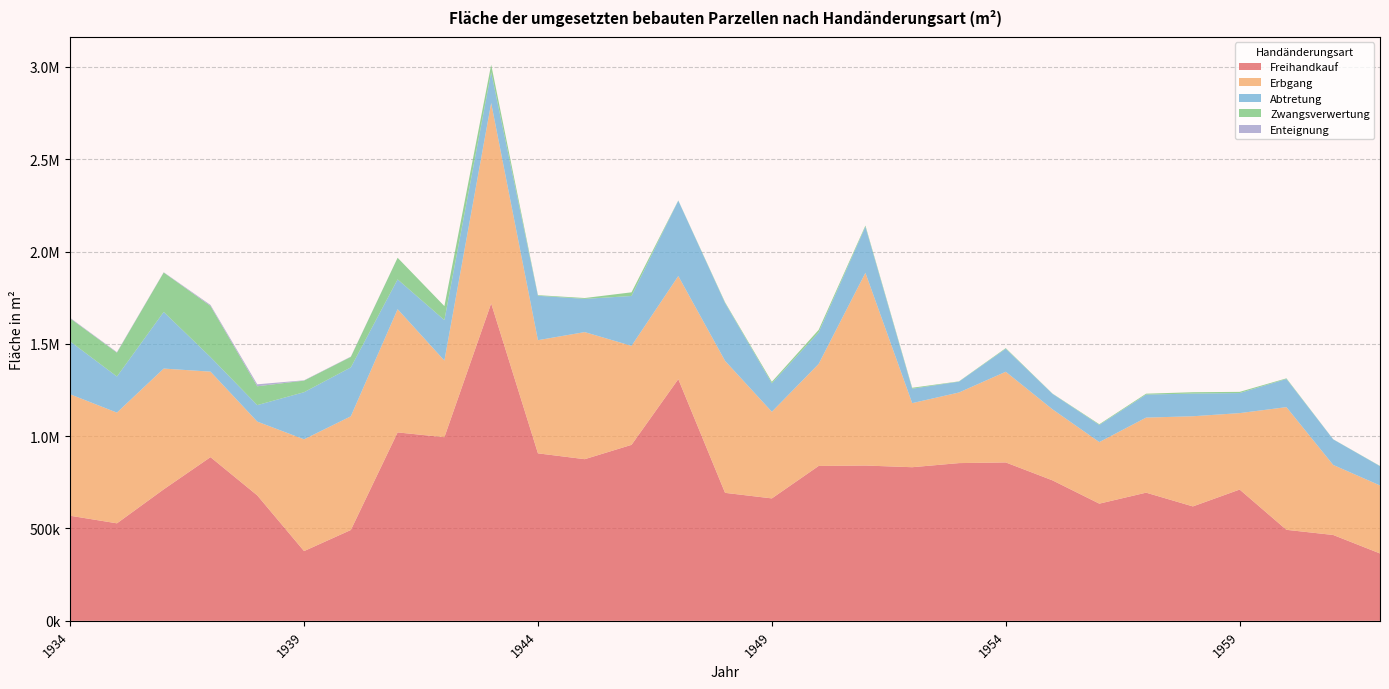

Reading right to left, transcribe all the data shown in this chart.

Freihandkauf: 1962=364900	1961=464900	1960=492845	1959=710900	1958=619600	1957=694100	1956=634600	1955=760600	1954=857800	1953=854200	1952=831900	1951=841000	1950=838700	1949=663000	1948=693100	1947=1309000	1946=953000	1945=875400	1944=907000	1943=1719100	1942=994500	1941=1020400	1940=491900	1939=377700	1938=679300	1937=886500	1936=712100	1935=528000	1934=569100
Erbgang: 1962=368200	1961=379300	1960=664391	1959=414000	1958=488300	1957=406500	1956=333400	1955=384700	1954=491100	1953=382400	1952=347100	1951=1043700	1950=552500	1949=469200	1948=714700	1947=558300	1946=536200	1945=688300	1944=612900	1943=1085200	1942=415000	1941=667300	1940=615700	1939=605300	1938=399600	1937=463000	1936=654000	1935=599600	1934=657800
Abtretung: 1962=104400	1961=138400	1960=152638	1959=108700	1958=122900	1957=124600	1956=93000	1955=83900	1954=124500	1953=58800	1952=78000	1951=249900	1950=170800	1949=154100	1948=313100	1947=408500	1946=270200	1945=179900	1944=240500	1943=166600	1942=219300	1941=161500	1940=265100	1939=255200	1938=89300	1937=79100	1936=306900	1935=195600	1934=286200
Zwangsverwertung: 1962=1300	1961=600	1960=3299	1959=6400	1958=7300	1957=4900	1956=3700	1955=1300	1954=3500	1953=1500	1952=5100	1951=6000	1950=13600	1949=8000	1948=4100	1947=1000	1946=19700	1945=4600	1944=3300	1943=41000	1942=75600	1941=117100	1940=56600	1939=62700	1938=102000	1937=276600	1936=213300	1935=129100	1934=124800
Enteignung: 1962=0	1961=0	1960=0	1959=0	1958=0	1957=0	1956=0	1955=0	1954=0	1953=0	1952=0	1951=0	1950=0	1949=0	1948=0	1947=0	1946=0	1945=0	1944=0	1943=0	1942=0	1941=0	1940=1700	1939=1700	1938=10700	1937=5500	1936=1500	1935=2800	1934=2800